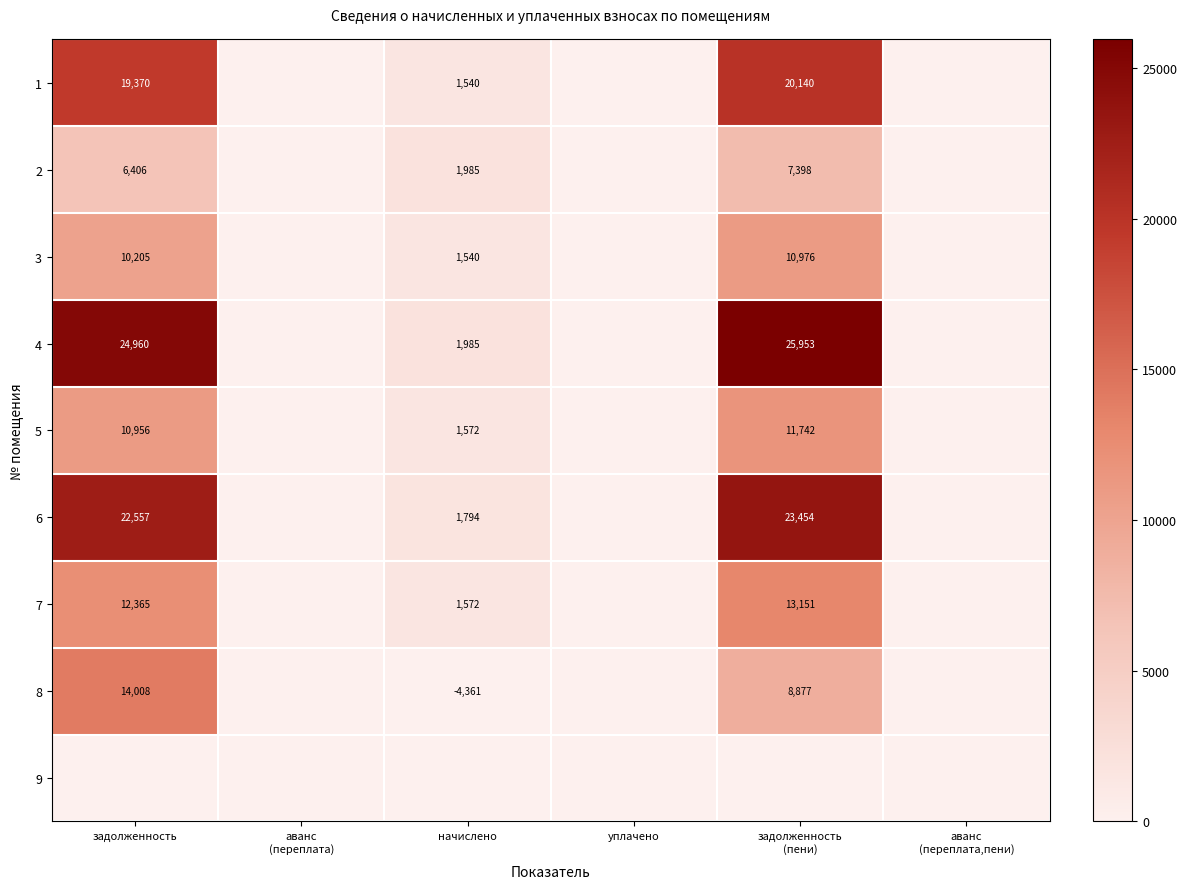

Is it true that 2 equals 578 at начислено?

False